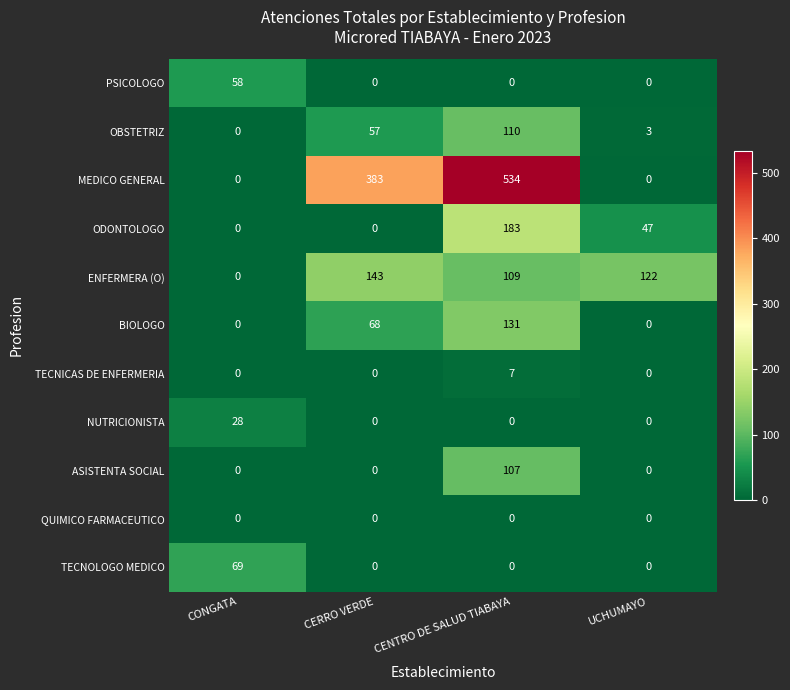

What is the difference between the highest and lowest values at CENTRO DE SALUD TIABAYA?

534